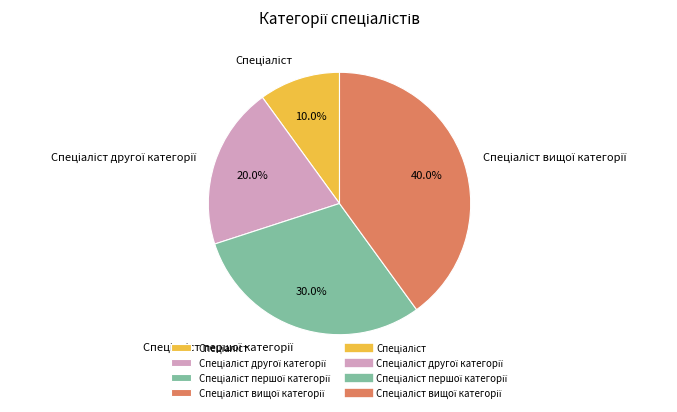

Is there a majority slice in this chart?

No